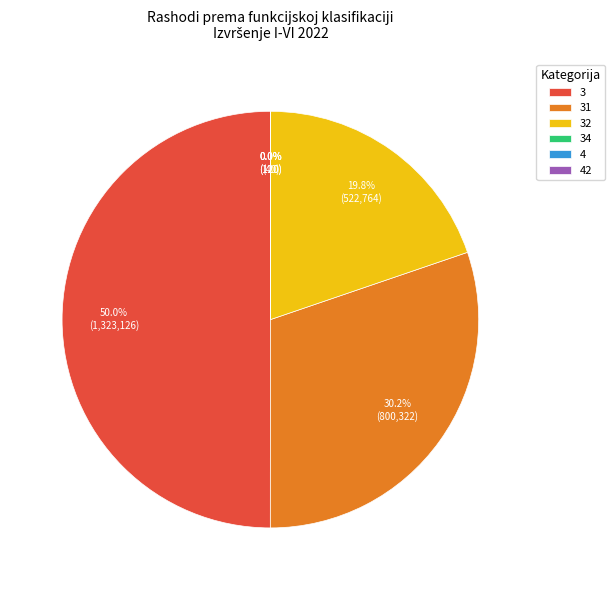

What is the ratio of the value at 31 to the value at 3?

0.6